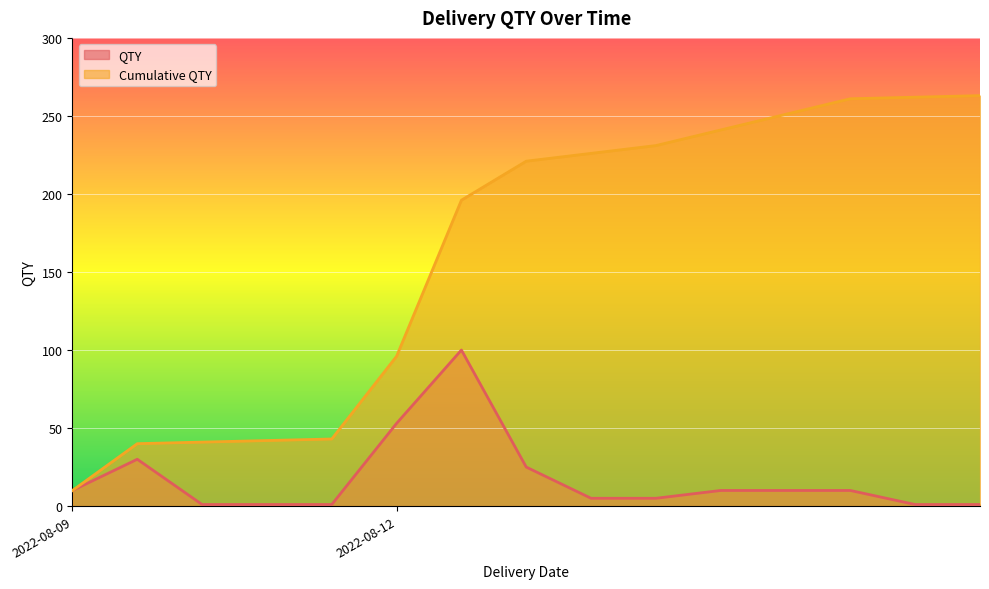

What is the value of the QTY point at the 6th from the left?

53